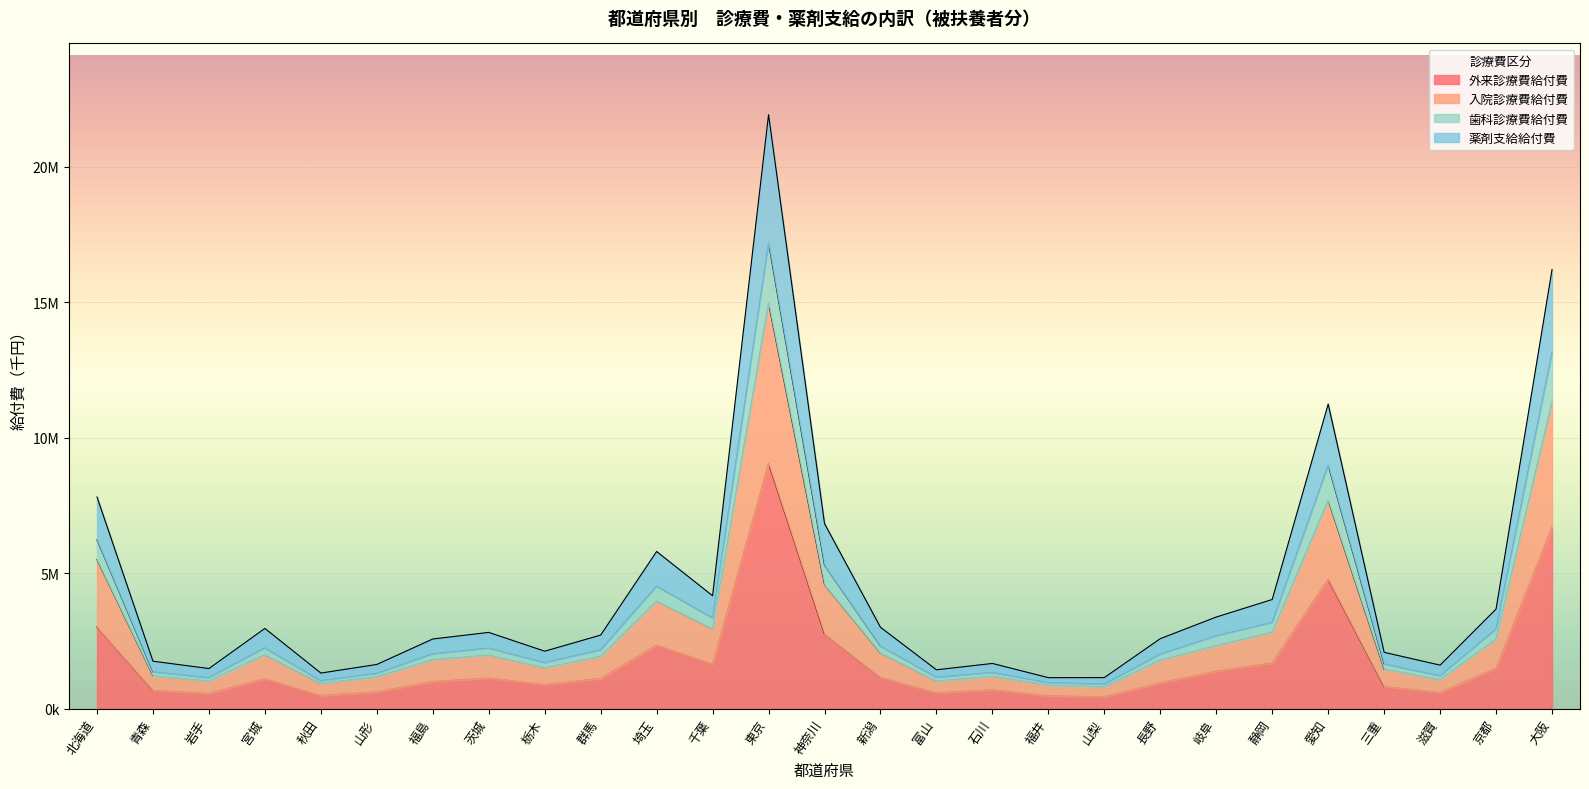

At which category is the sum across all series the highest?

東京